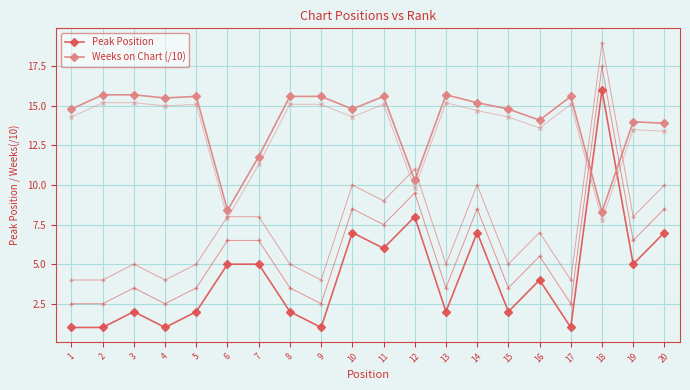

How many lines are shown in the chart?

2